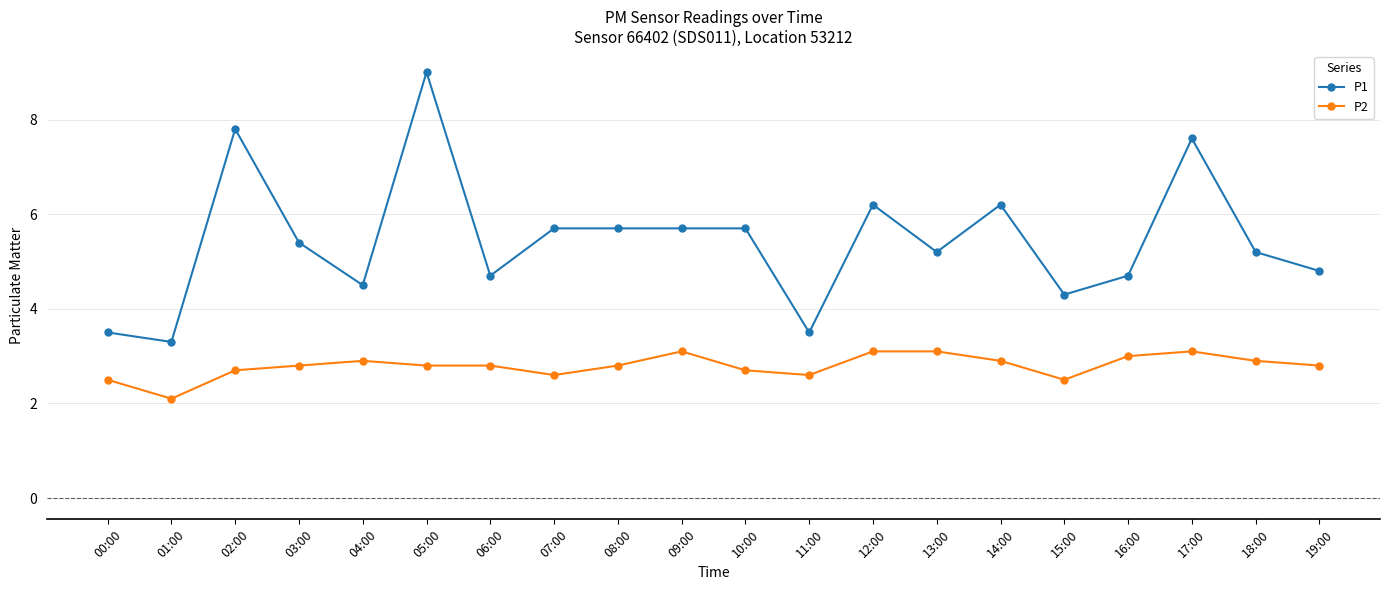

Reading right to left, transcribe all the data shown in this chart.

P1: 19:00=4.8	18:00=5.2	17:00=7.6	16:00=4.7	15:00=4.3	14:00=6.2	13:00=5.2	12:00=6.2	11:00=3.5	10:00=5.7	09:00=5.7	08:00=5.7	07:00=5.7	06:00=4.7	05:00=9.0	04:00=4.5	03:00=5.4	02:00=7.8	01:00=3.3	00:00=3.5
P2: 19:00=2.8	18:00=2.9	17:00=3.1	16:00=3.0	15:00=2.5	14:00=2.9	13:00=3.1	12:00=3.1	11:00=2.6	10:00=2.7	09:00=3.1	08:00=2.8	07:00=2.6	06:00=2.8	05:00=2.8	04:00=2.9	03:00=2.8	02:00=2.7	01:00=2.1	00:00=2.5